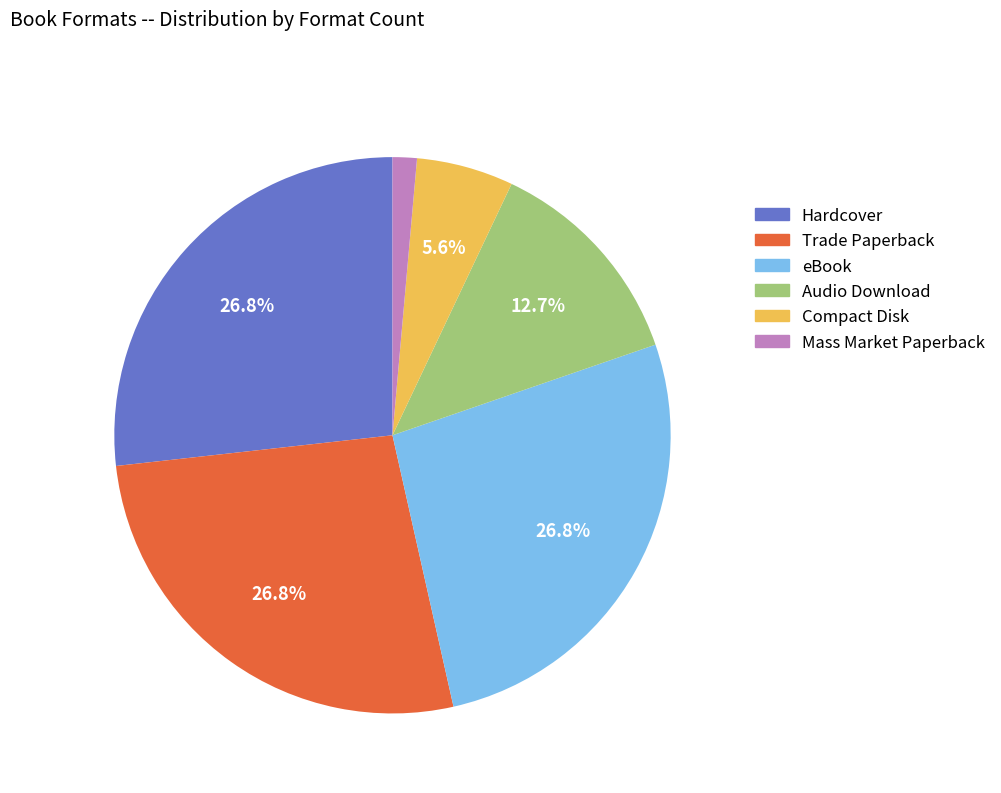

What percentage is the eBook slice, to the nearest percent?

27%